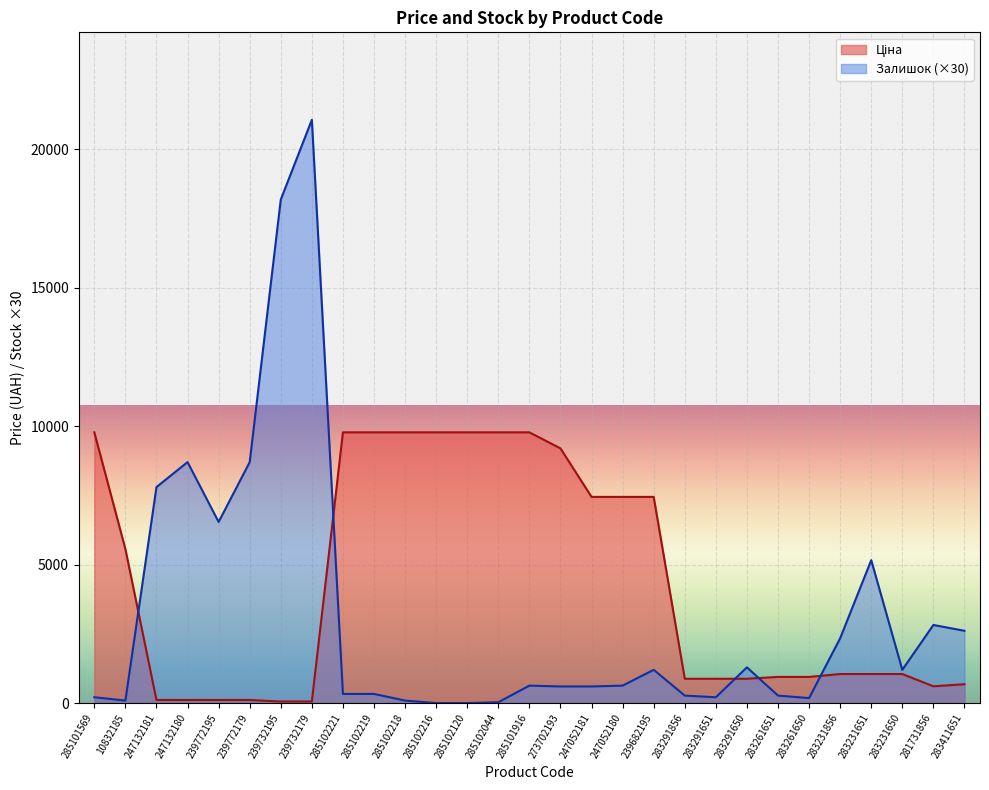

True or false: Ціна has more than 2 interior local peaks.

False